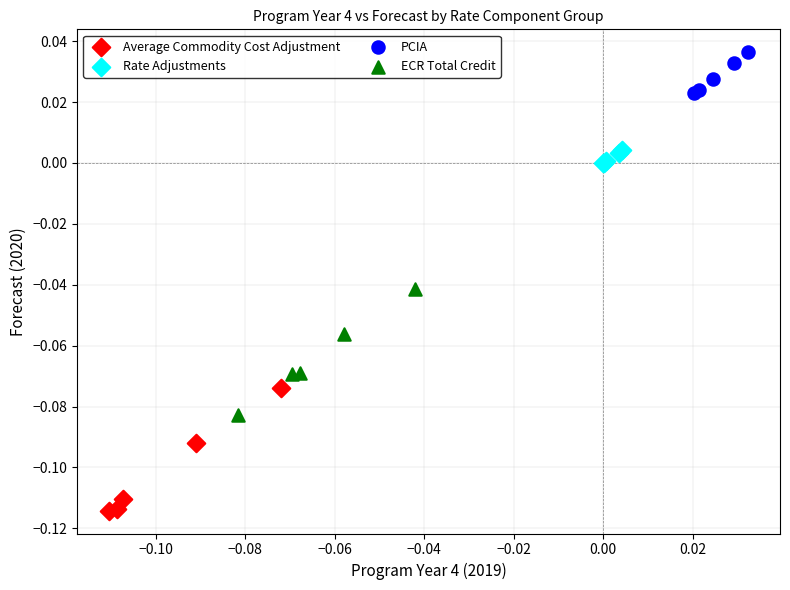

What are all the series names shown in the legend?

Average Commodity Cost Adjustment, Rate Adjustments, PCIA, ECR Total Credit